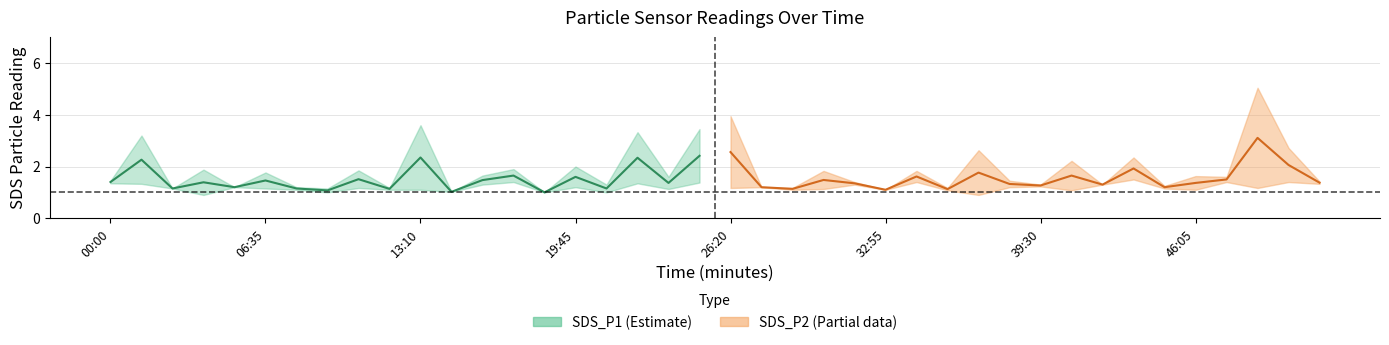

The value of SDS_P1 at 5 is 1.8. True or false?

True